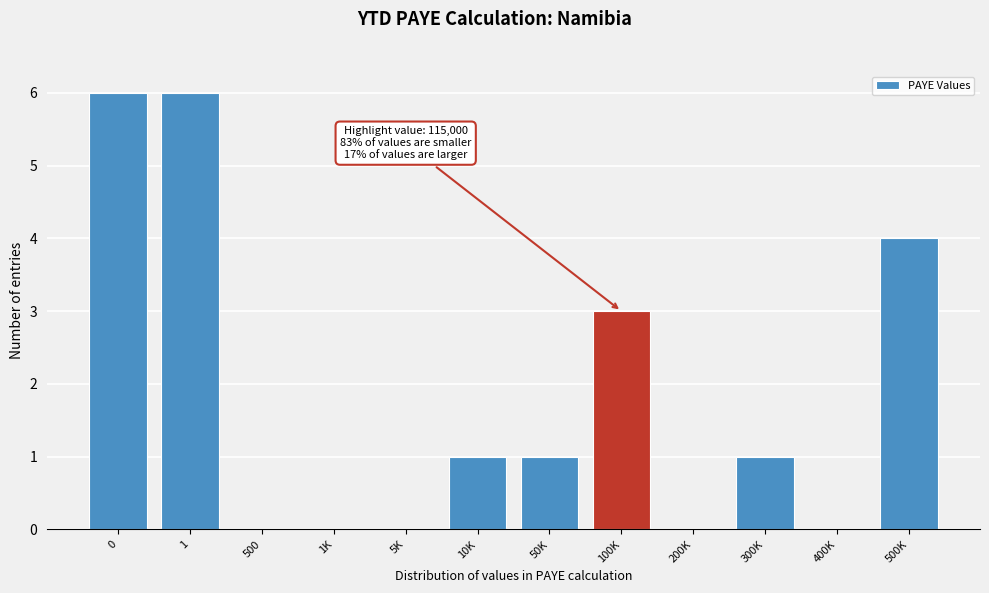

Reading right to left, transcribe all the data shown in this chart.

500K=4	400K=0	300K=1	200K=0	100K=3	50K=1	10K=1	5K=0	1K=0	500=0	1=6	0=6